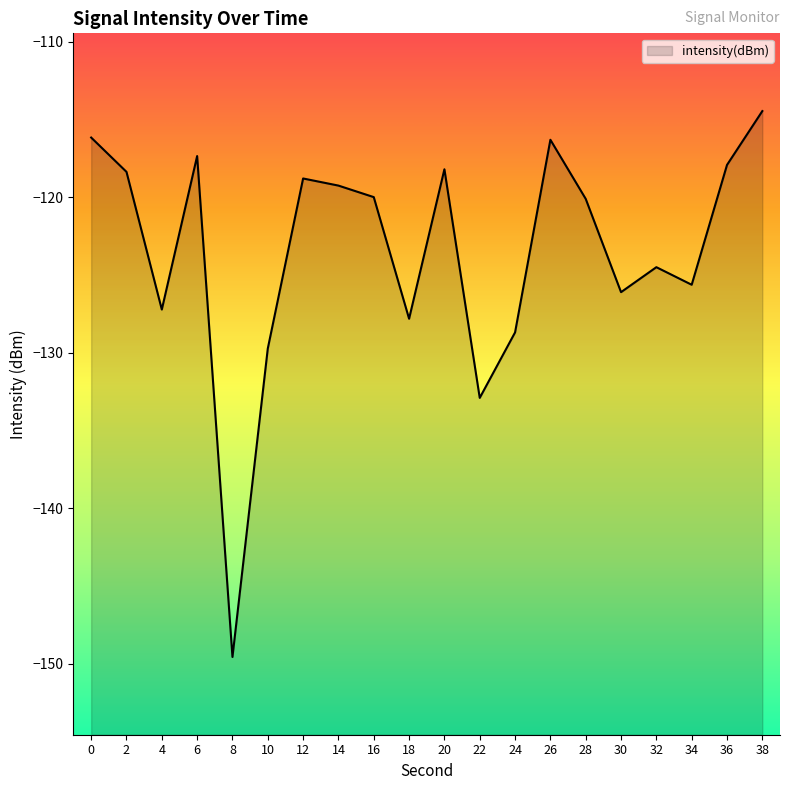

Reading right to left, transcribe all the data shown in this chart.

38=-114.5	36=-117.9	34=-125.6	32=-124.5	30=-126.1	28=-120.1	26=-116.3	24=-128.7	22=-132.9	20=-118.2	18=-127.8	16=-120.0	14=-119.3	12=-118.8	10=-129.7	8=-149.6	6=-117.4	4=-127.2	2=-118.4	0=-116.2